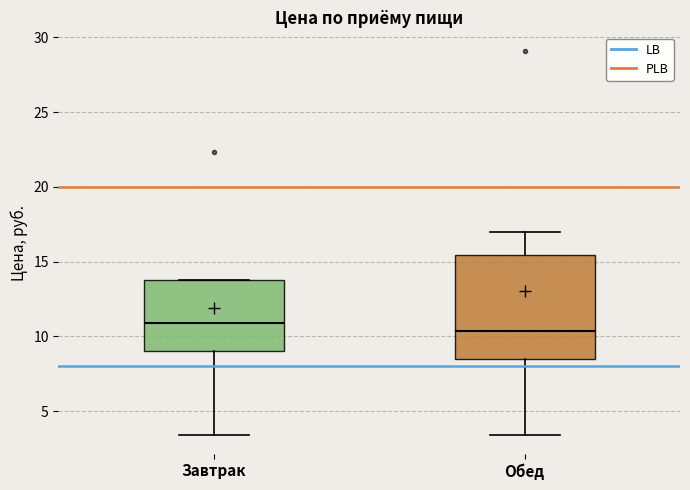

Where is the upper edge of the box for Завтрак on the y-axis? The values are not printed on the chart, so give them approximately, as read against the axis.

14.0